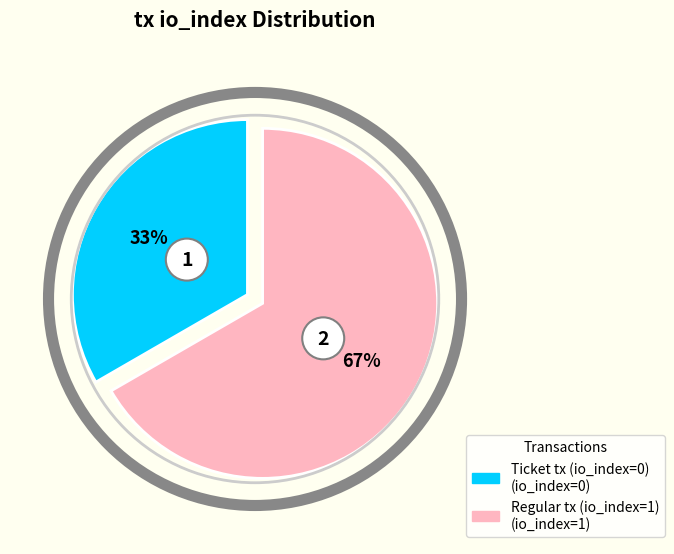

Does Regular tx (io_index=1) represent more than half of the total?

Yes